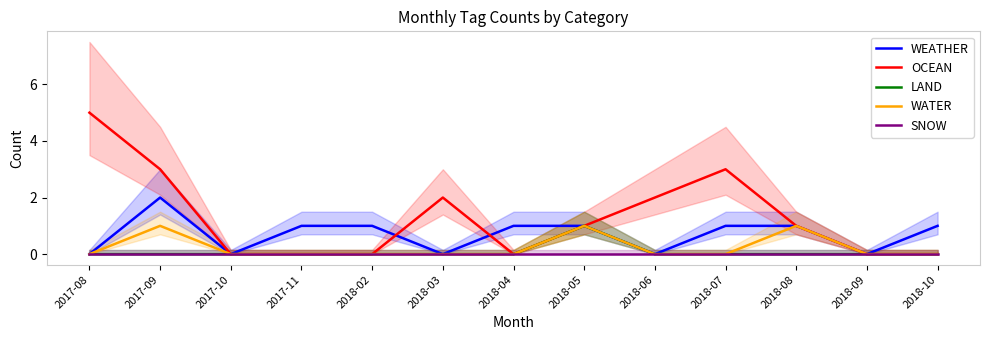

True or false: WATER and LAND cross at least once.

False